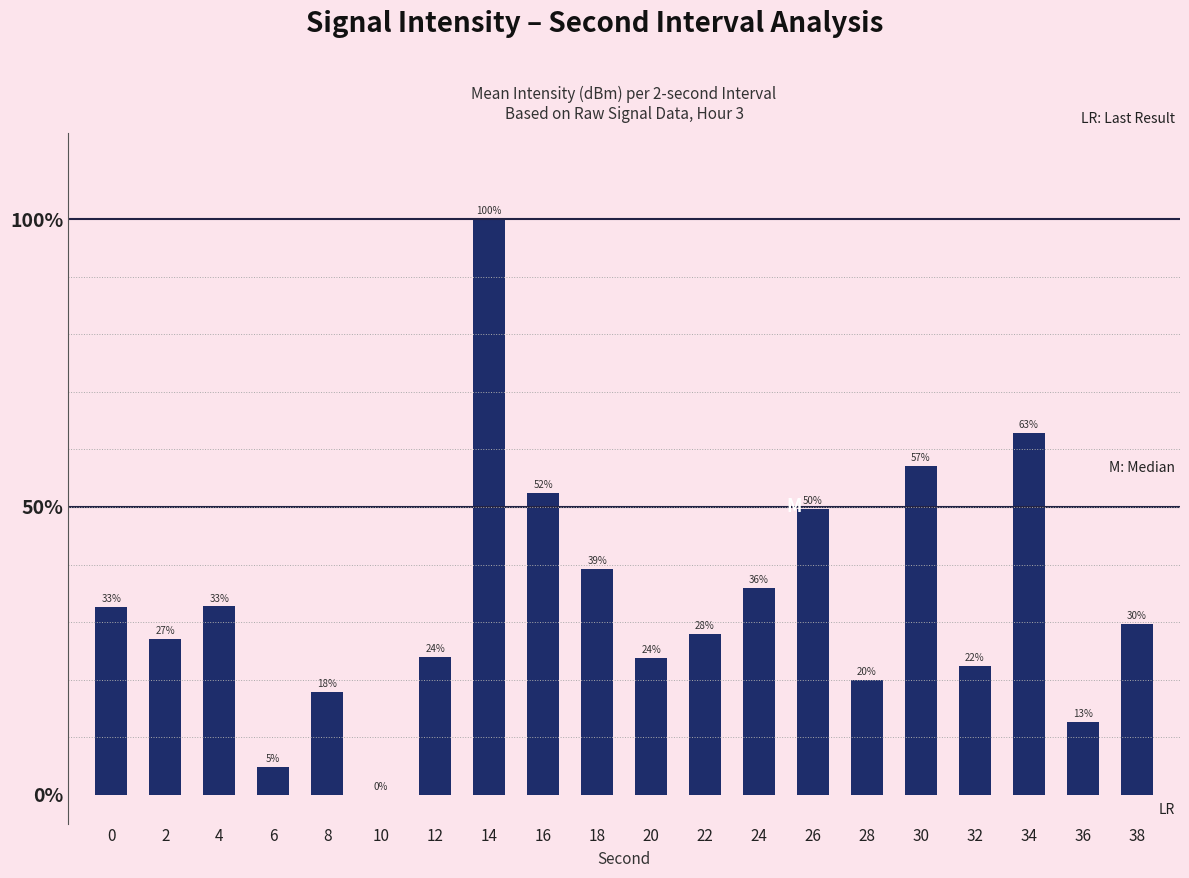

How many series are shown in this chart?

1